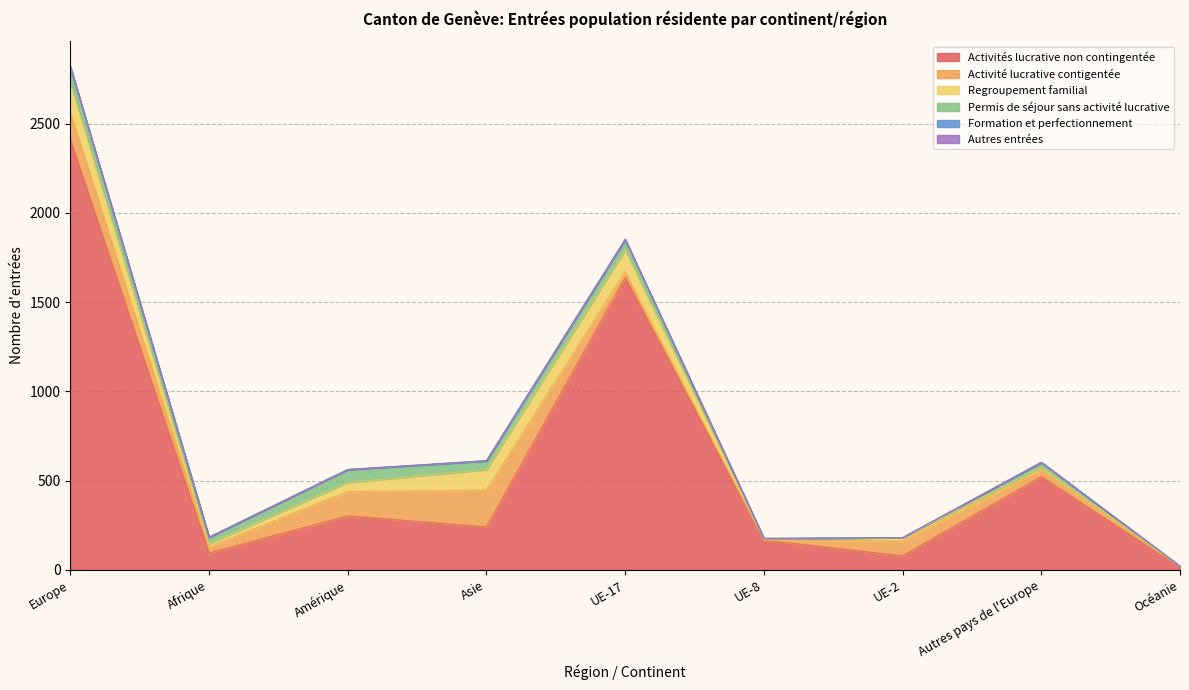

At Autres pays de l'Europe, list the series in order from largest to smallest.

Activités lucrative non contingentée, Activité lucrative contigentée, Permis de séjour sans activité lucrative, Regroupement familial, Formation et perfectionnement, Autres entrées